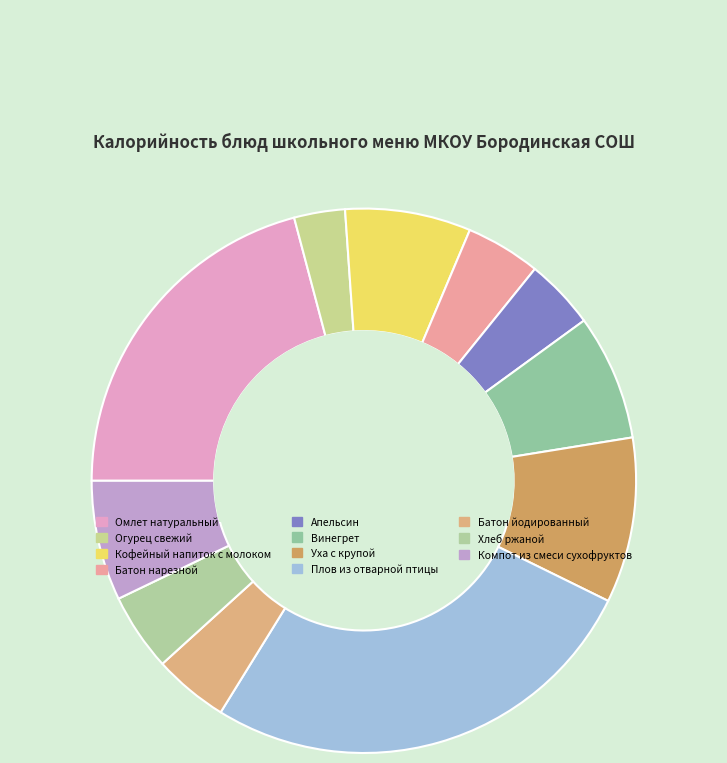

Which category has the smallest portion of the pie?

Огурец свежий